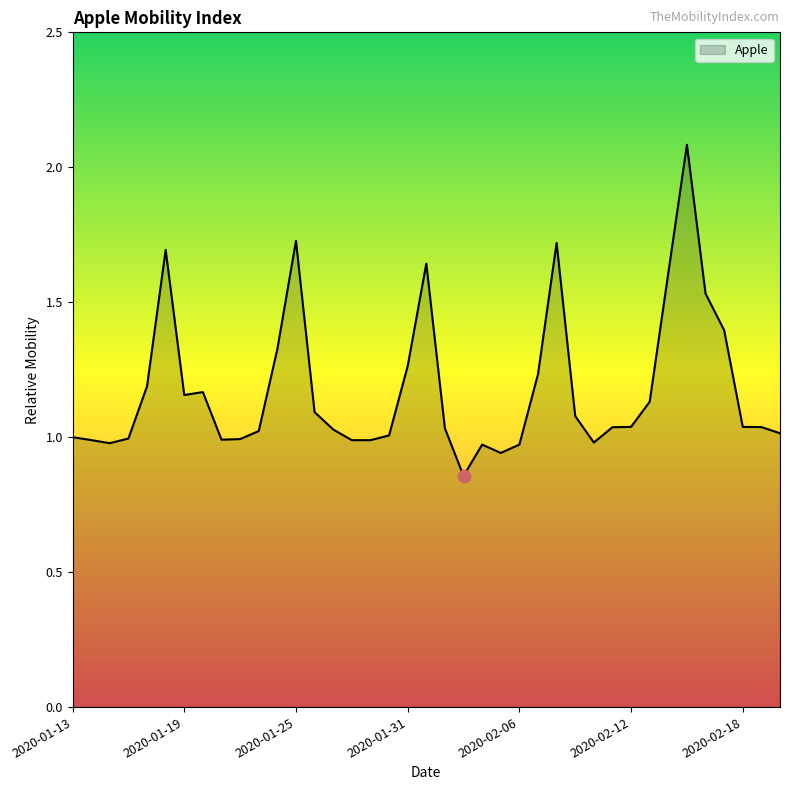

What is the maximum value shown in the chart?

2.1